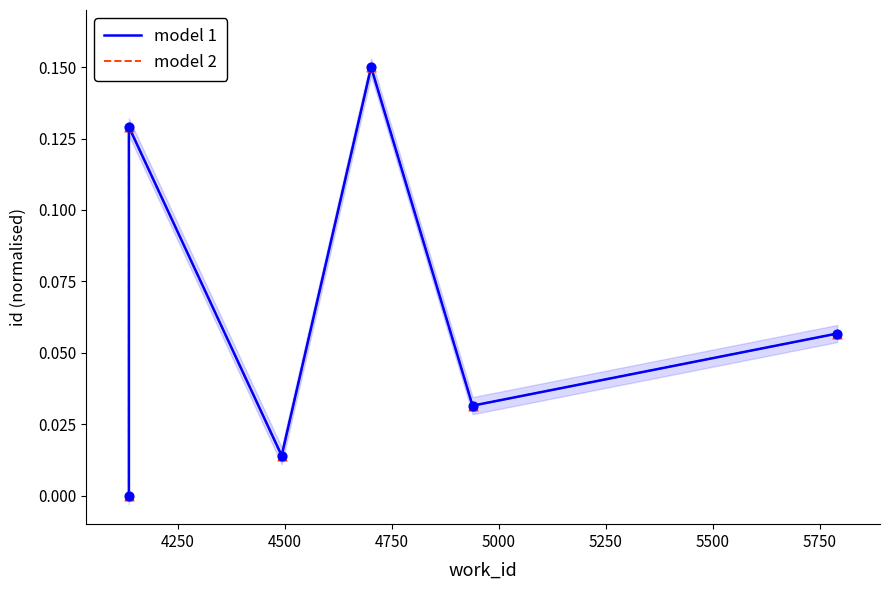

Which series contains the lowest Y value?

model 1